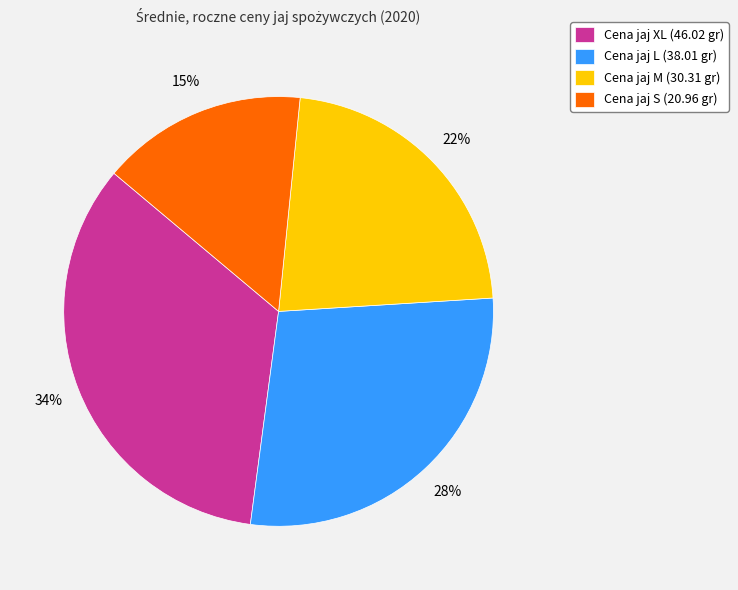

To the nearest percent, what is the difference between the largest and smallest slice percentages?

19%